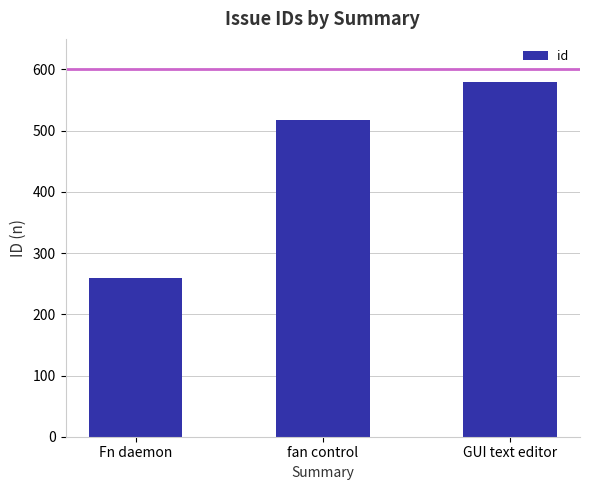

Approximately how many times larger is the value at fan control compared to GUI text editor?

0.9